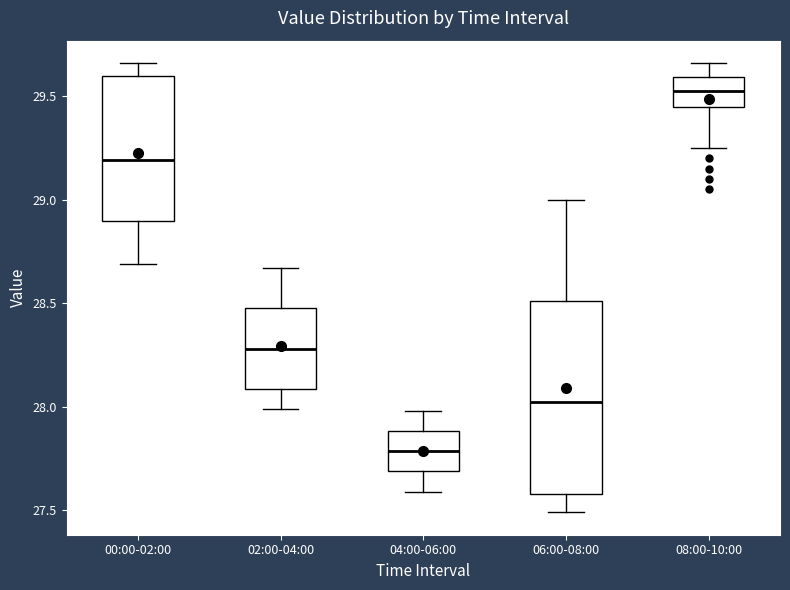

Reading left to right, transcribe this box plot: for each box, give where its median line is, the range the box spans, and where its two whiskers end, as read against the y-axis. The values are not printed on the chart, so give them approximately, as read against the axis.

00:00-02:00: median 29.20, box 28.90 to 29.60, whiskers 28.70 to 29.65
02:00-04:00: median 28.30, box 28.10 to 28.50, whiskers 28.00 to 28.65
04:00-06:00: median 27.80, box 27.70 to 27.90, whiskers 27.60 to 28.00
06:00-08:00: median 28.05, box 27.60 to 28.50, whiskers 27.50 to 29.00
08:00-10:00: median 29.55, box 29.45 to 29.60, whiskers 29.25 to 29.65